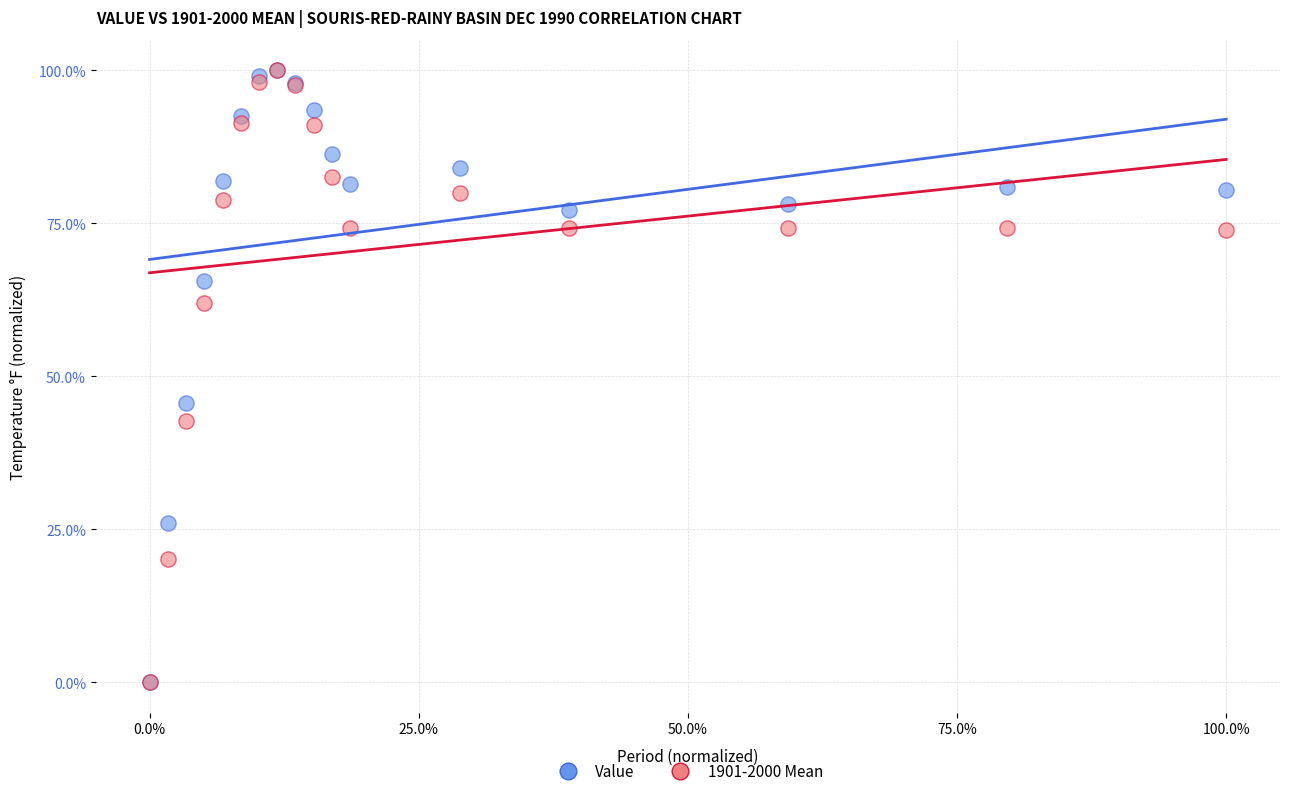

What are all the series names shown in the legend?

Value, 1901-2000 Mean